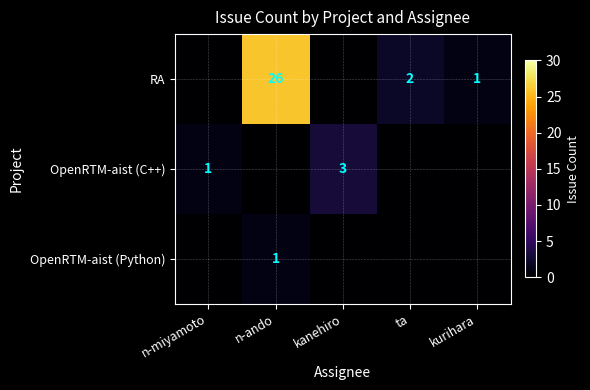

Which category has the lowest value across all series?

n-miyamoto